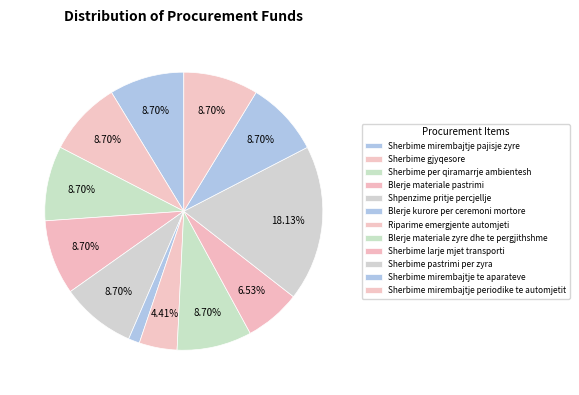

Rank the categories by value from highest to lowest.

Sherbime pastrimi per zyra, Sherbime mirembajtje pajisje zyre, Sherbime gjyqesore, Sherbime per qiramarrje ambientesh, Blerje materiale pastrimi, Shpenzime pritje percjellje, Blerje materiale zyre dhe te pergjithshme, Sherbime mirembajtje te aparateve, Sherbime mirembajtje periodike te automjetit, Sherbime larje mjet transporti, Riparime emergjente automjeti, Blerje kurore per ceremoni mortore